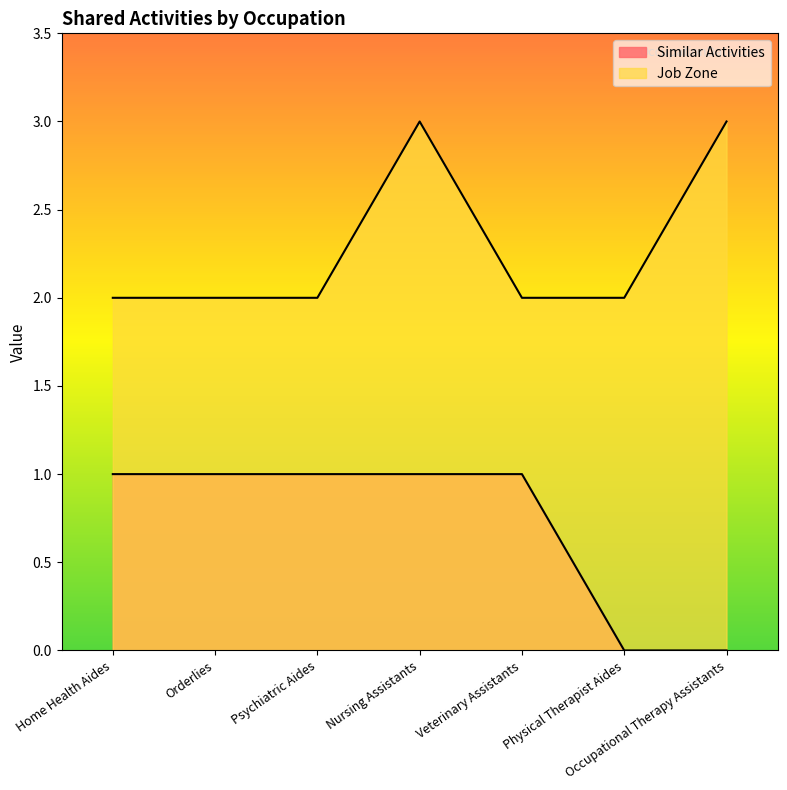

True or false: Job Zone and Similar Activities intersect in this chart.

False